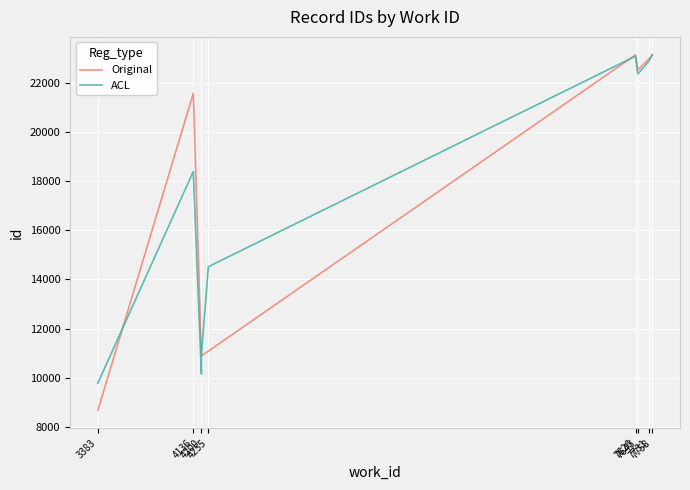

Reading left to right, transcribe all the data shown in this chart.

Original: 8663	21596	10884	10886	10893	11078	23163	22542	22997	23171
ACL: 9773	18405	10144	10887	10952	14522	23110	22378	22900	23167